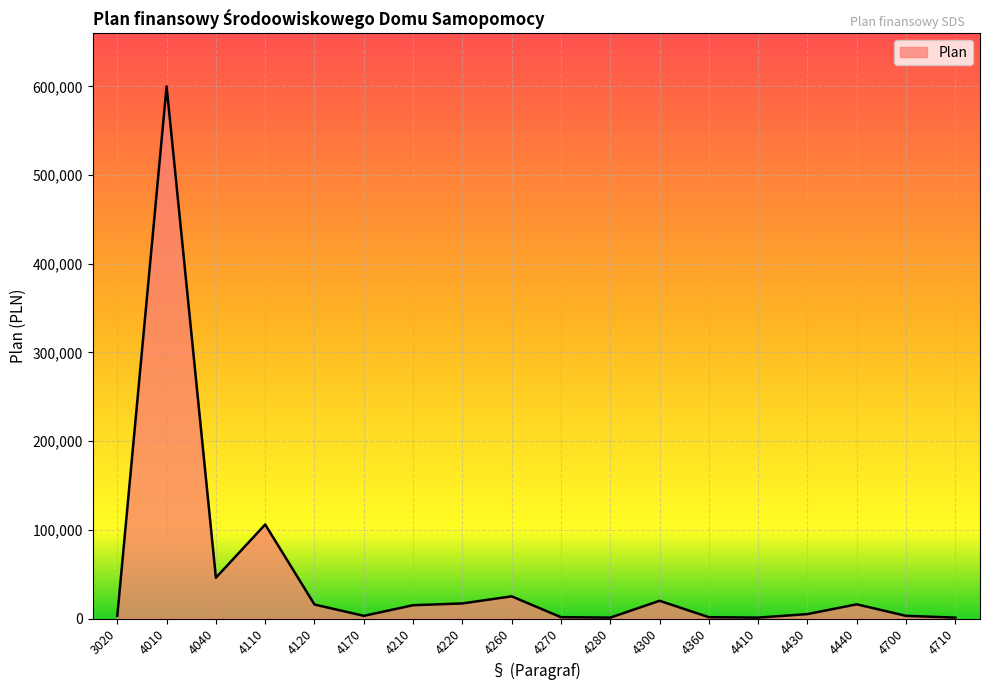

What is the difference between the maximum and minimum values?

599000